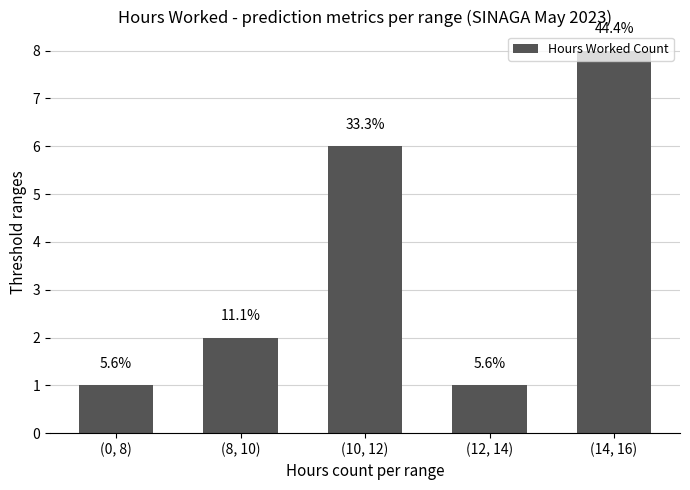

What is the difference between the values at (10, 12) and (12, 14)?

5